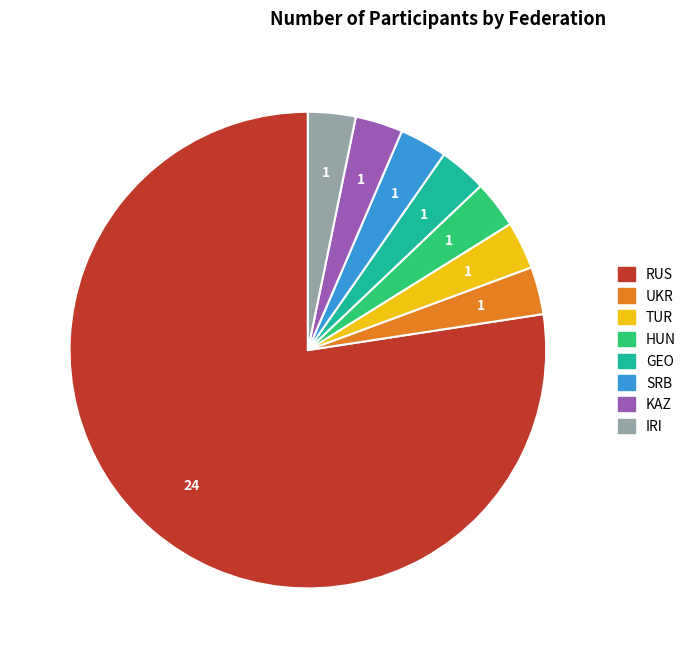

Approximately how many times larger is the value at RUS compared to SRB?

24.0